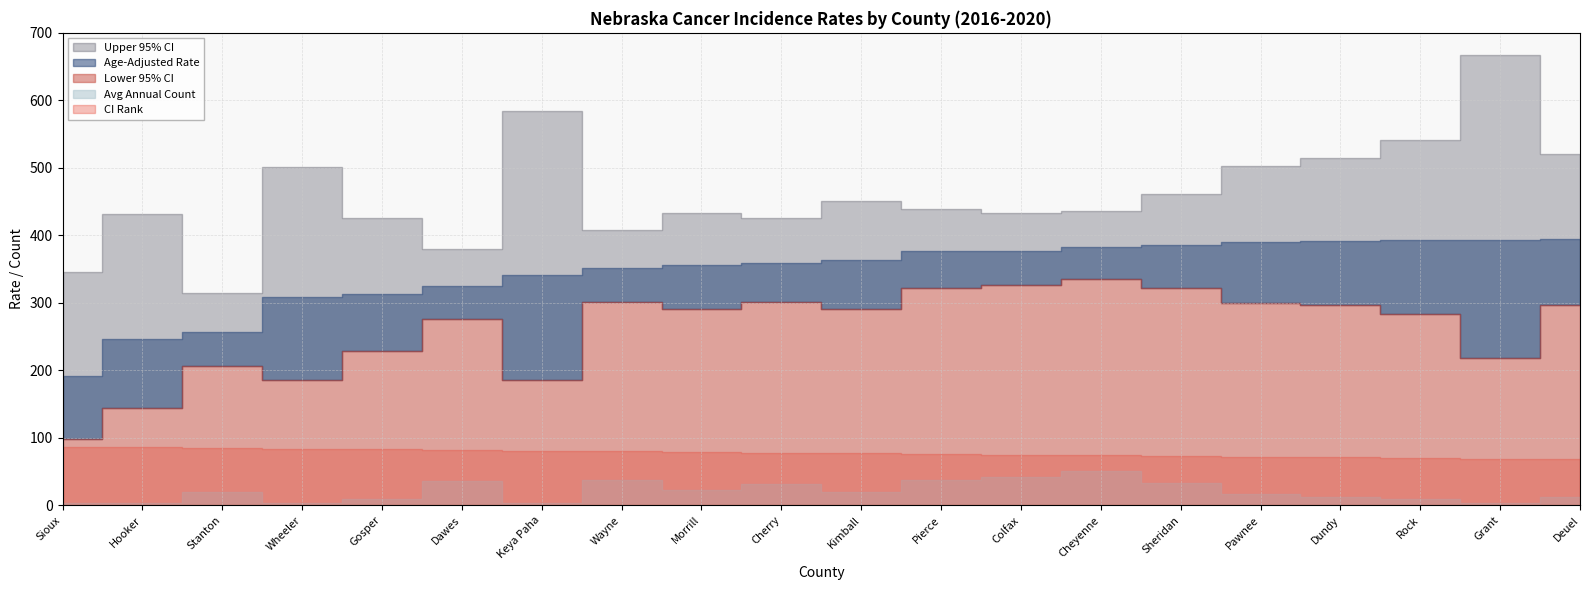

What is the difference between the Age-Adjusted Rate values at Cheyenne and Gosper?

69.4